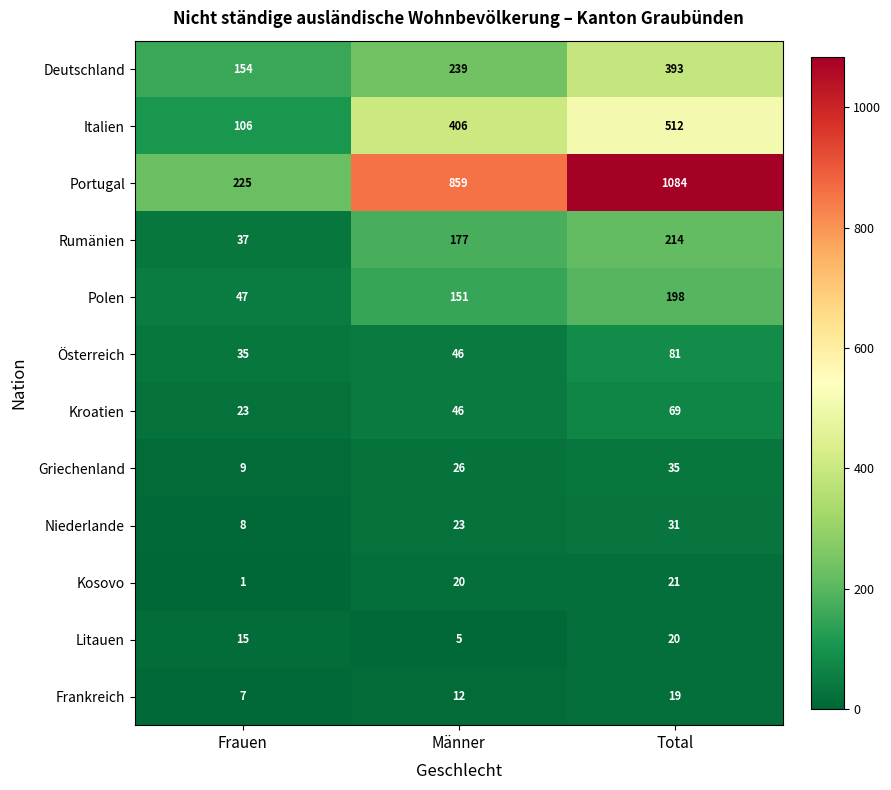

At which category is the sum across all series the highest?

Total